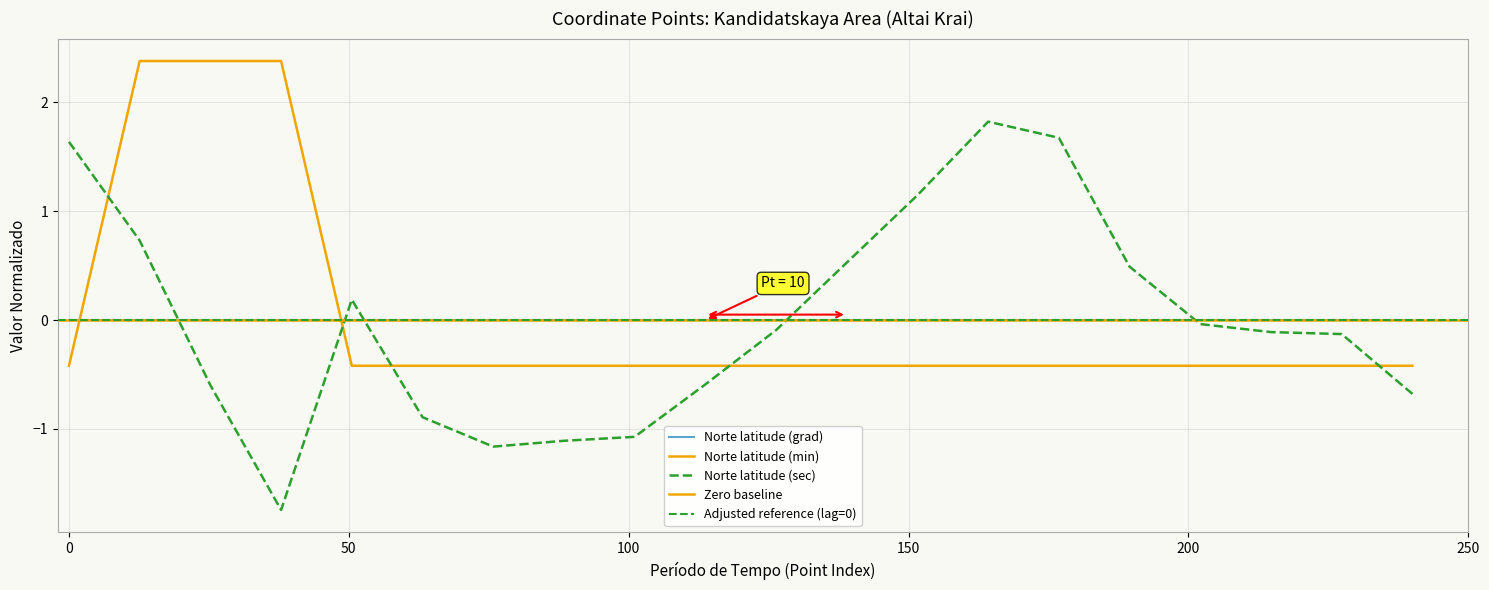

What is the minimum value shown in the chart?

-1.7